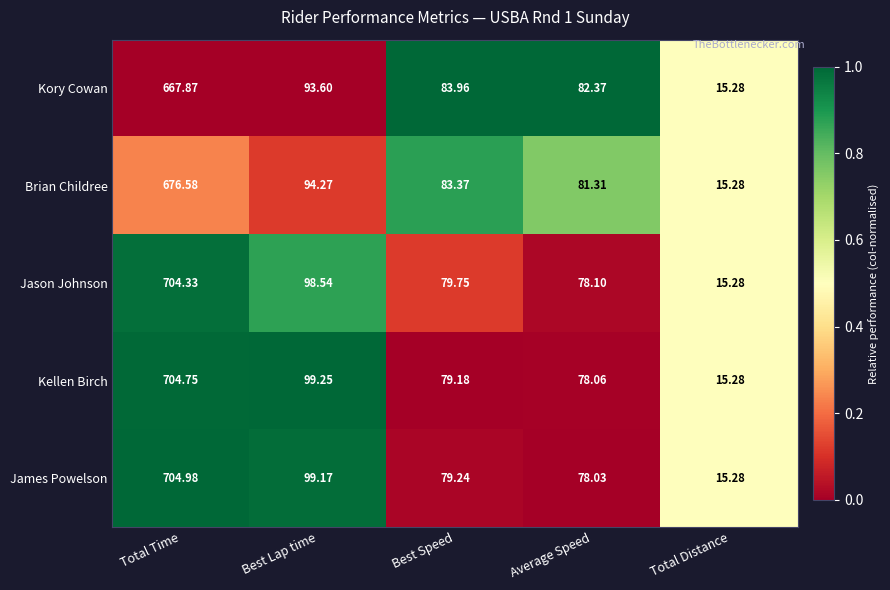

Rank the series by their maximum value, from lowest to highest.

Kory Cowan, Brian Childree, Jason Johnson, Kellen Birch, James Powelson